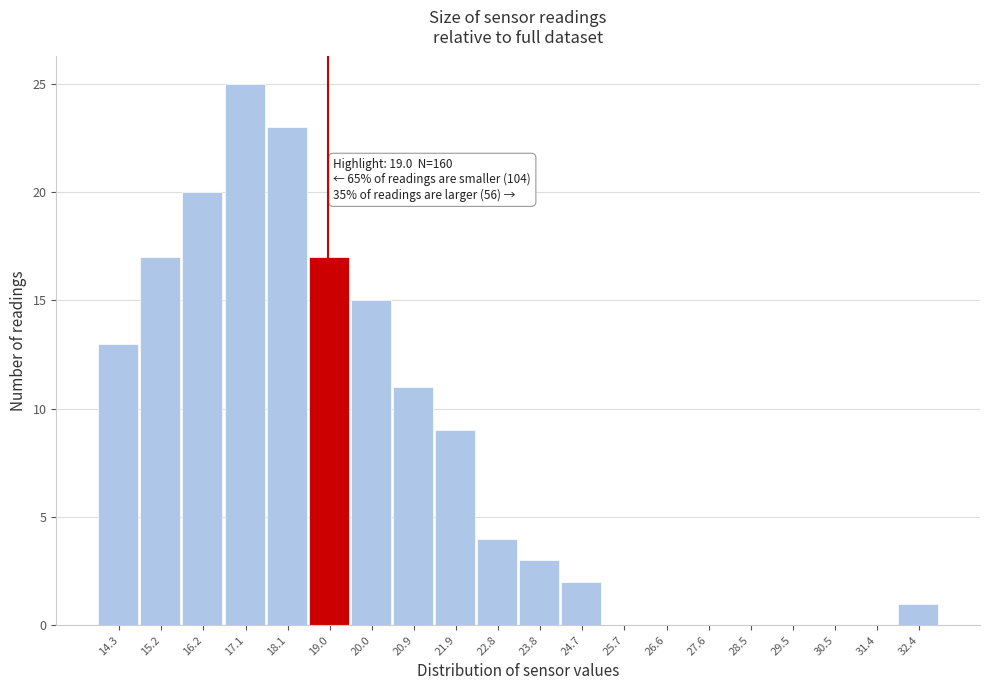

Which range on the x-axis has the tallest bar?

16.7 to 17.6